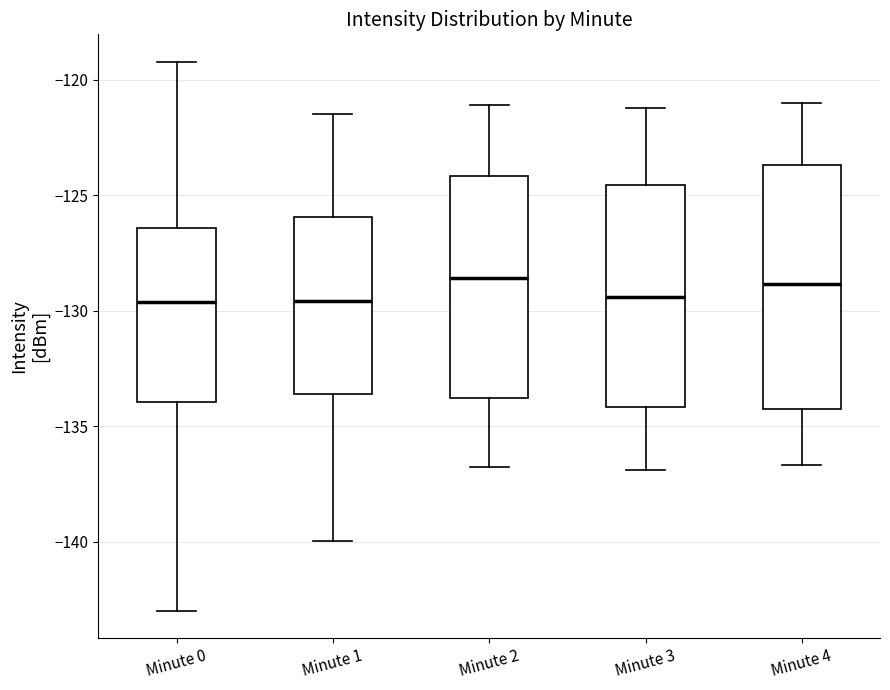

Reading left to right, transcribe this box plot: for each box, give where its median line is, the range the box spans, and where its two whiskers end, as read against the y-axis. The values are not printed on the chart, so give them approximately, as read against the axis.

Minute 0: median -129.5, box -134.0 to -126.5, whiskers -143.0 to -119.0
Minute 1: median -129.5, box -133.5 to -126.0, whiskers -140.0 to -121.5
Minute 2: median -128.5, box -134.0 to -124.0, whiskers -137.0 to -121.0
Minute 3: median -129.5, box -134.0 to -124.5, whiskers -137.0 to -121.0
Minute 4: median -129.0, box -134.5 to -123.5, whiskers -136.5 to -121.0